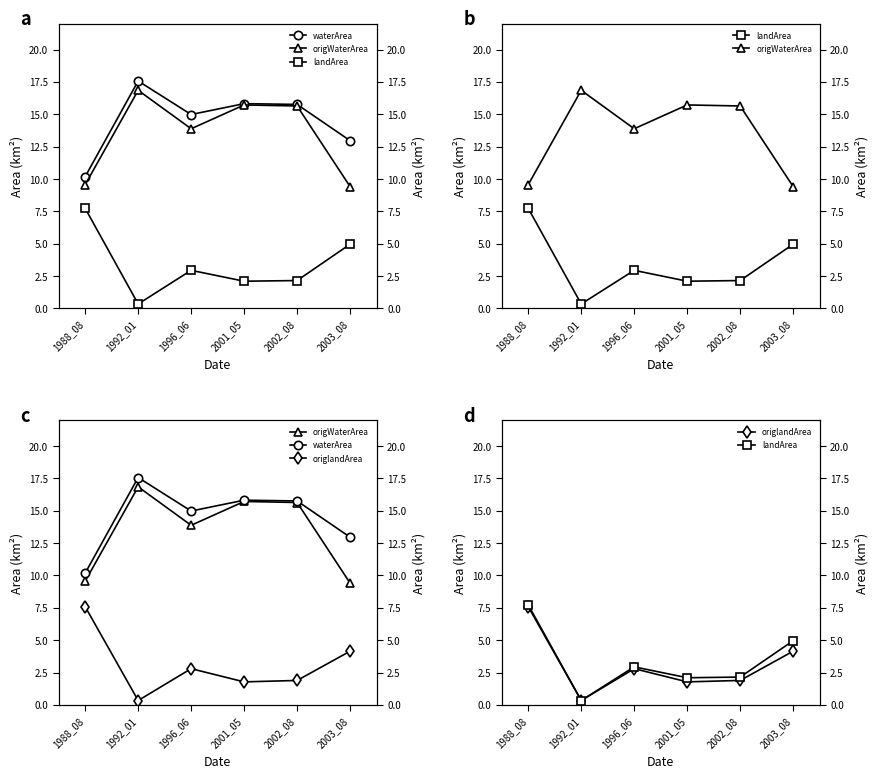

Count the number of data series in this chart.

4